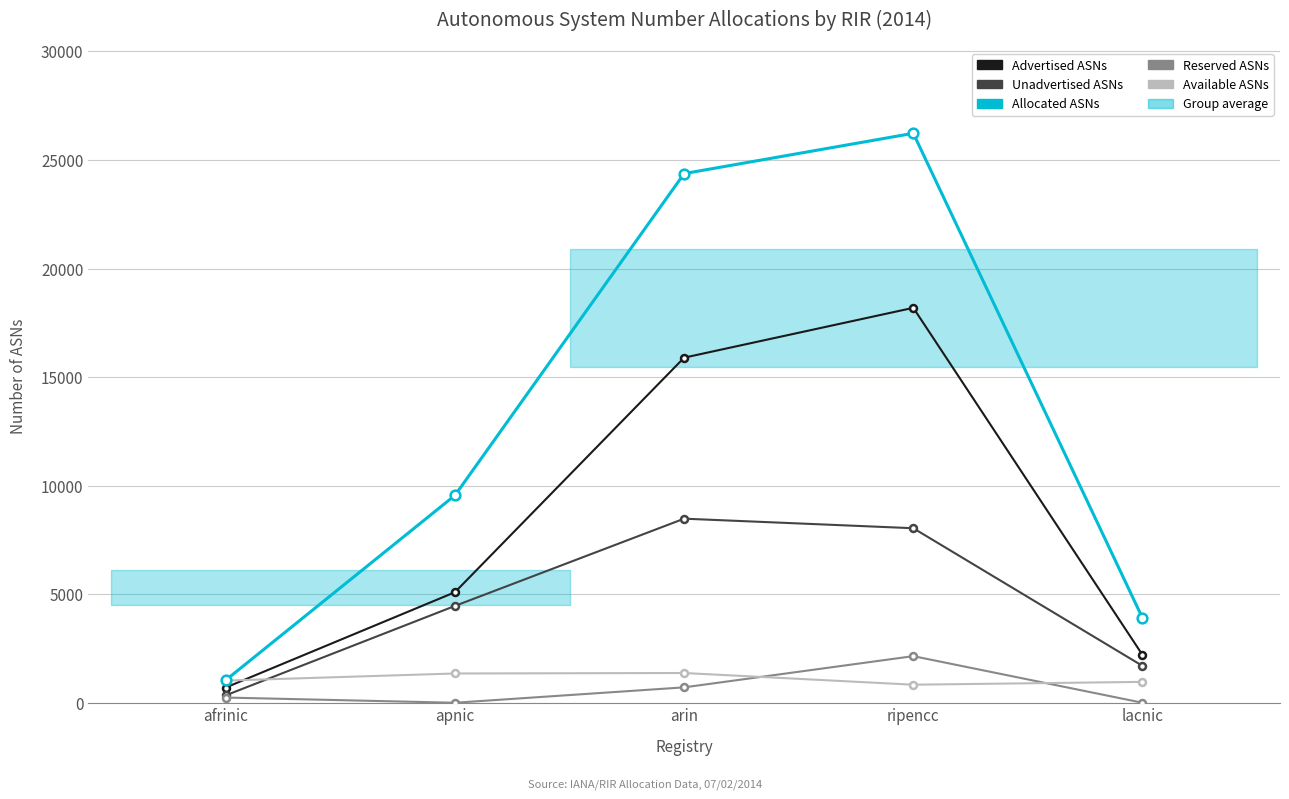

How many lines are shown in the chart?

5